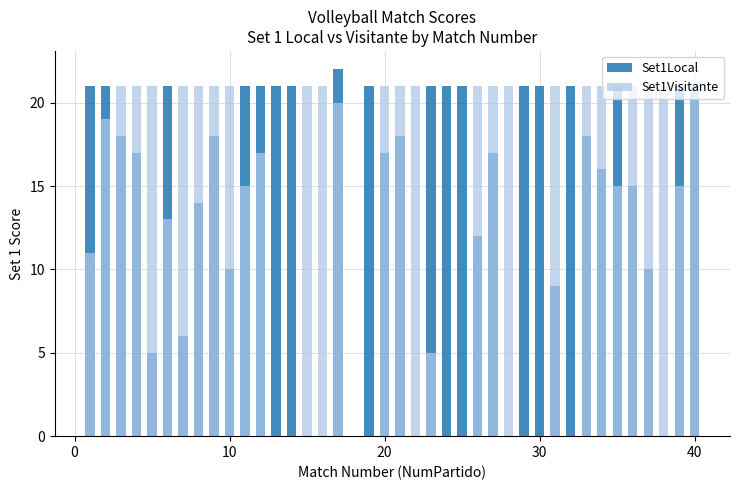

What is the value of the Set1Visitante bar at the 20th from the left?

21